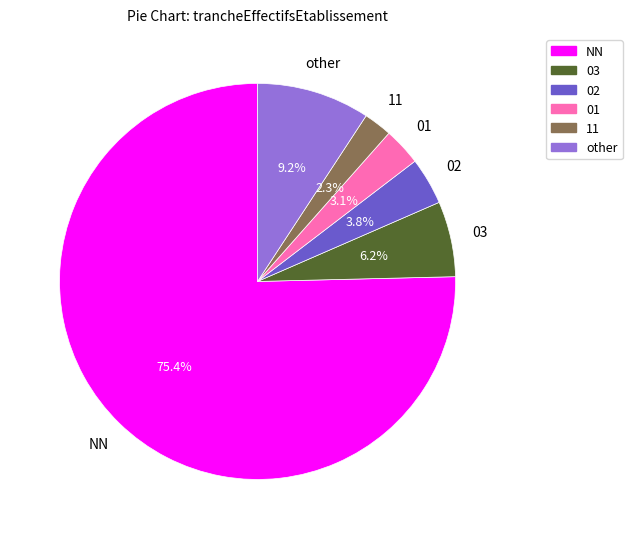

Which slice is the largest?

NN